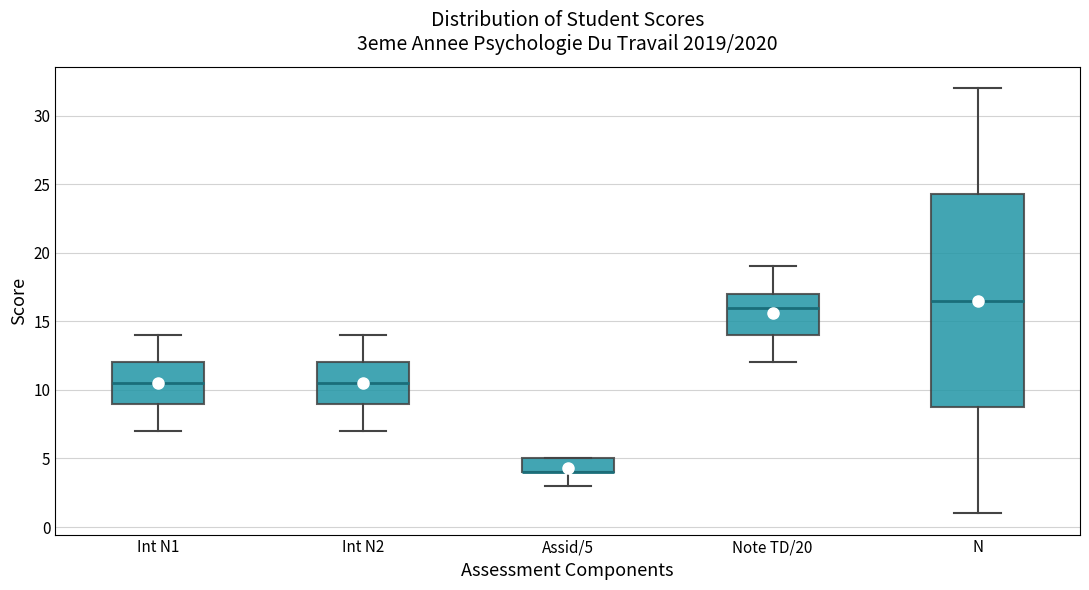

Reading left to right, read every box against the y-axis: the position of its median line, the range the box covers, and the ends of its whiskers. The values are not printed on the chart, so give them approximately, as read against the axis.

Int N1: median 10.5, box 9.0 to 12.0, whiskers 7.0 to 14.0
Int N2: median 10.5, box 9.0 to 12.0, whiskers 7.0 to 14.0
Assid/5: median 4.0 (drawn on the box's lower edge), box 4.0 to 5.0, whiskers 3.0 to 5.0
Note TD/20: median 16.0, box 14.0 to 17.0, whiskers 12.0 to 19.0
N: median 16.5, box 9.0 to 24.5, whiskers 1.0 to 32.0